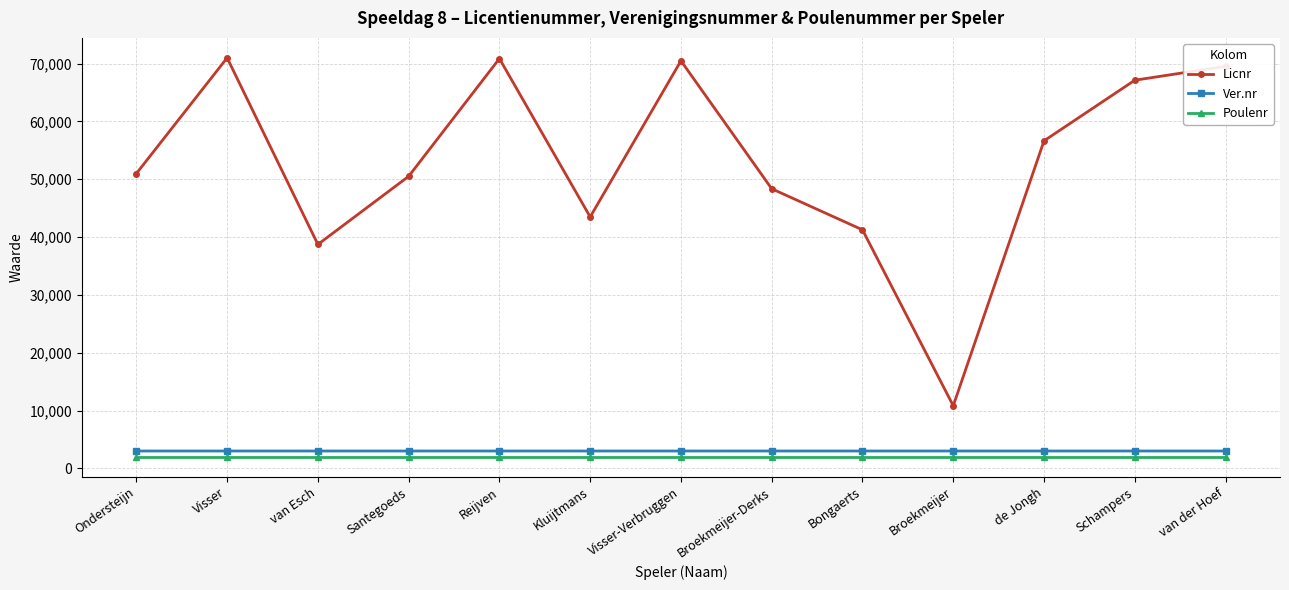

Rank the series at Kluijtmans from highest to lowest value.

Licnr, Ver.nr, Poulenr